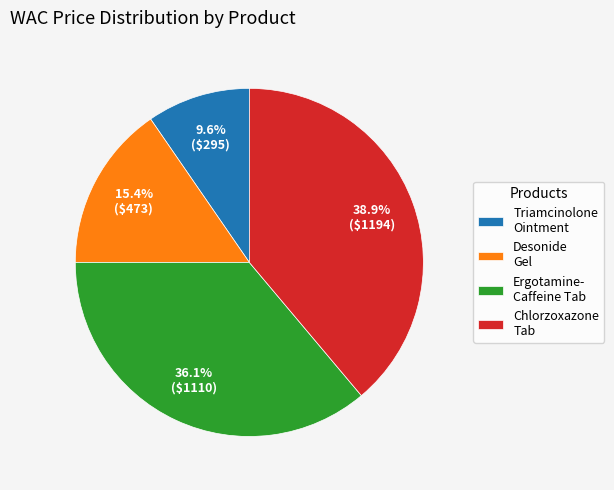

Do Triamcinolone Ointment and Ergotamine- Caffeine Tab together represent more than half of the pie?

No